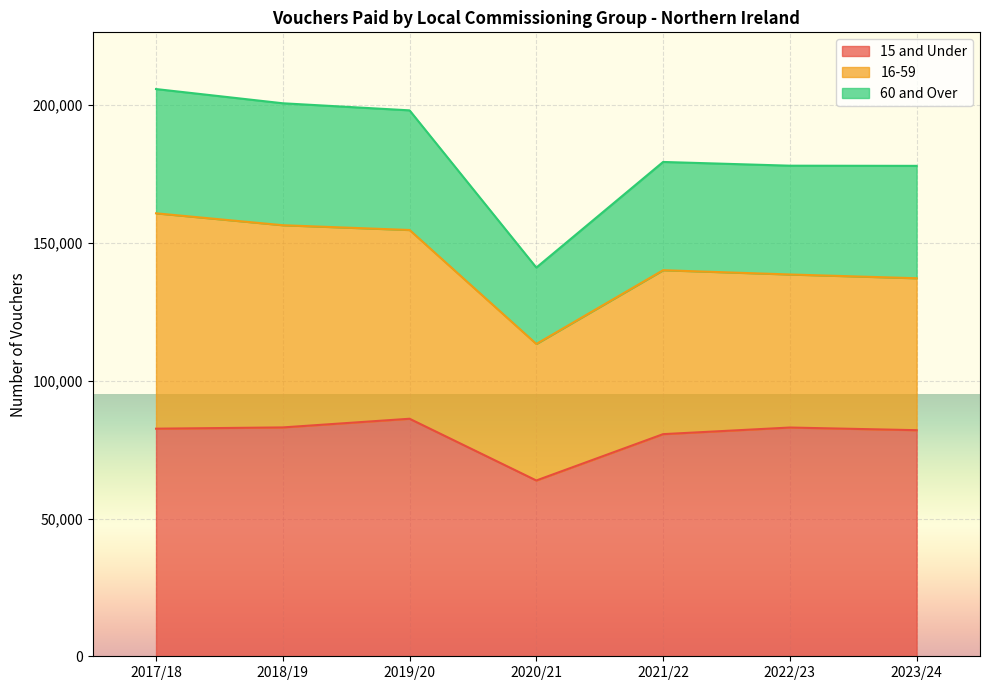

The value of 15 and Under at 2021/22 is 80620. True or false?

True